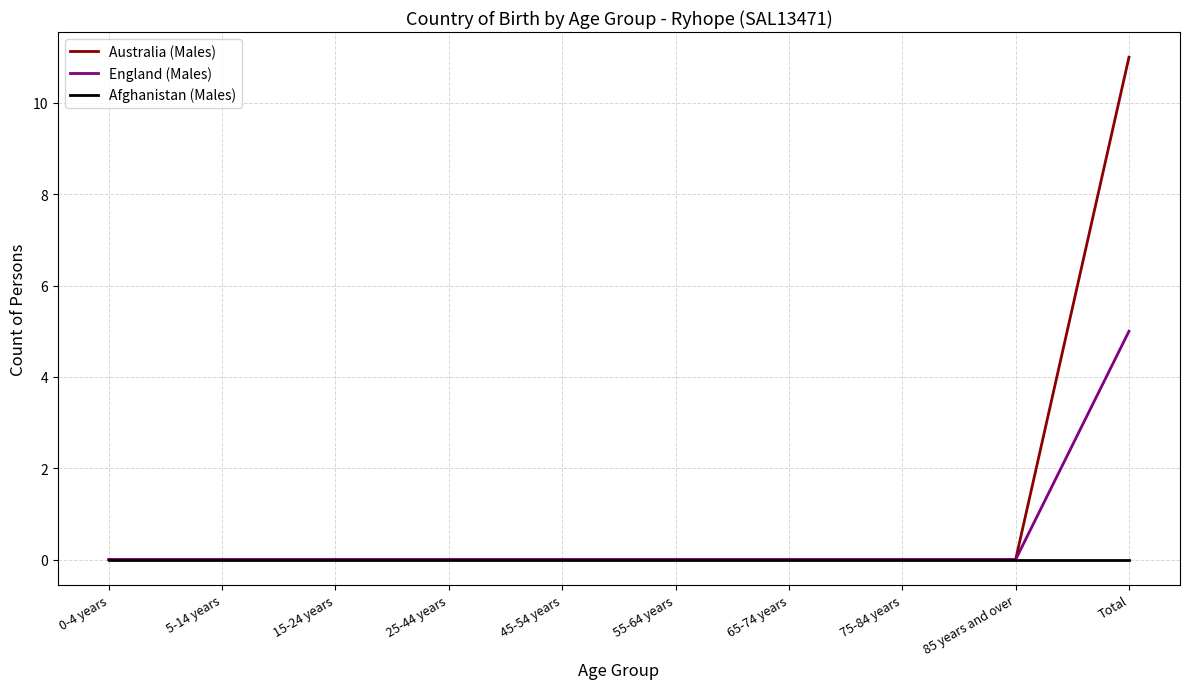

Reading right to left, extract all data points from this chart.

Australia (Males): Total=11	85 years and over=0	75-84 years=0	65-74 years=0	55-64 years=0	45-54 years=0	25-44 years=0	15-24 years=0	5-14 years=0	0-4 years=0
England (Males): Total=5	85 years and over=0	75-84 years=0	65-74 years=0	55-64 years=0	45-54 years=0	25-44 years=0	15-24 years=0	5-14 years=0	0-4 years=0
Afghanistan (Males): Total=0	85 years and over=0	75-84 years=0	65-74 years=0	55-64 years=0	45-54 years=0	25-44 years=0	15-24 years=0	5-14 years=0	0-4 years=0